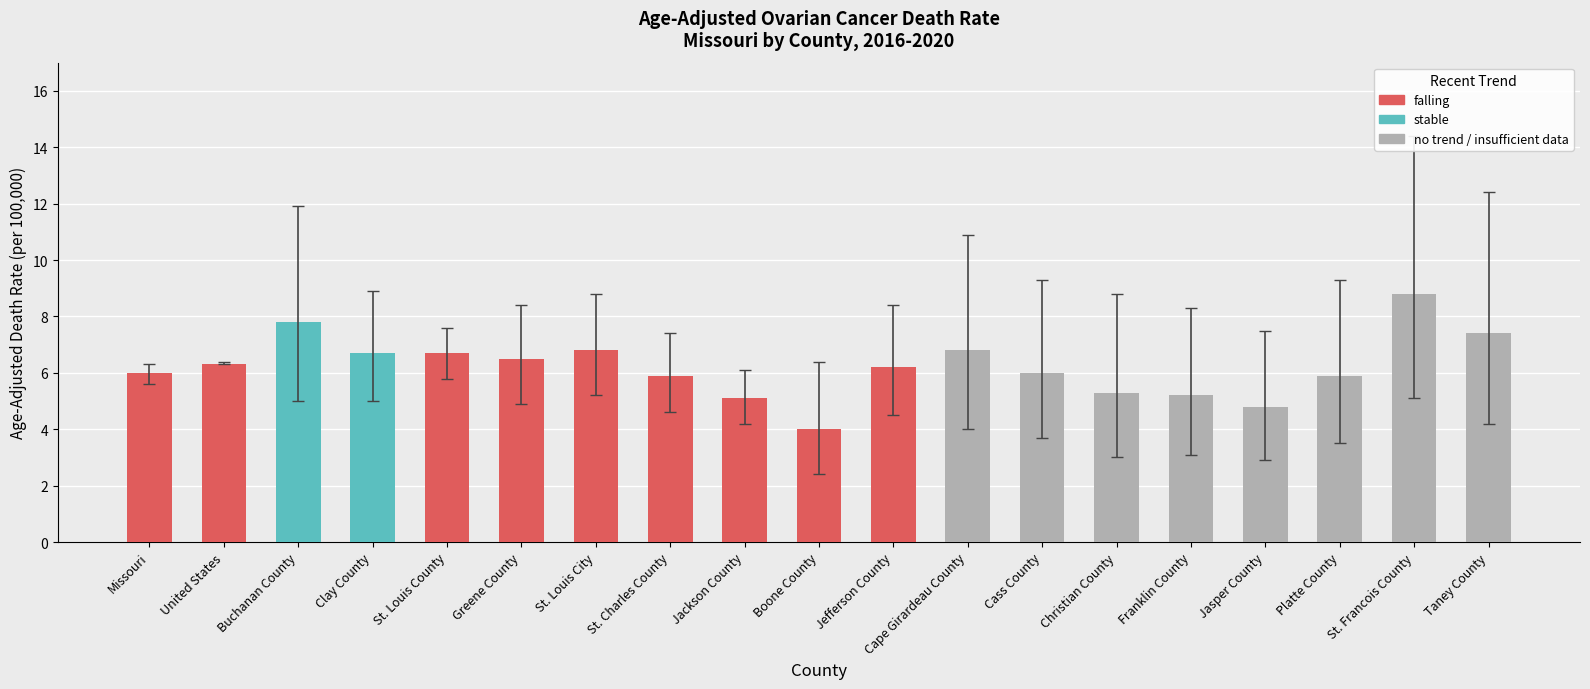

True or false: lower_ci has a value of 4.2 at 8.

True